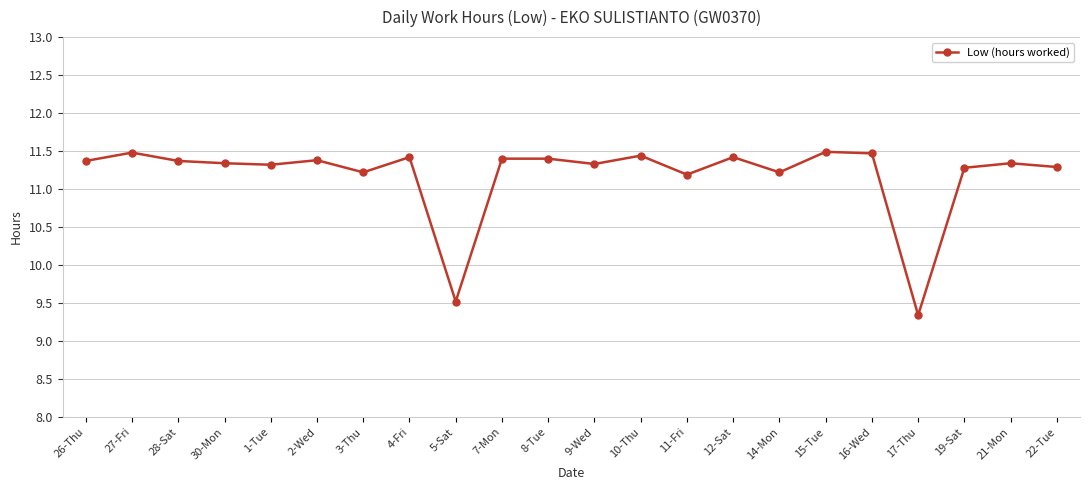

How many lines are shown in the chart?

1